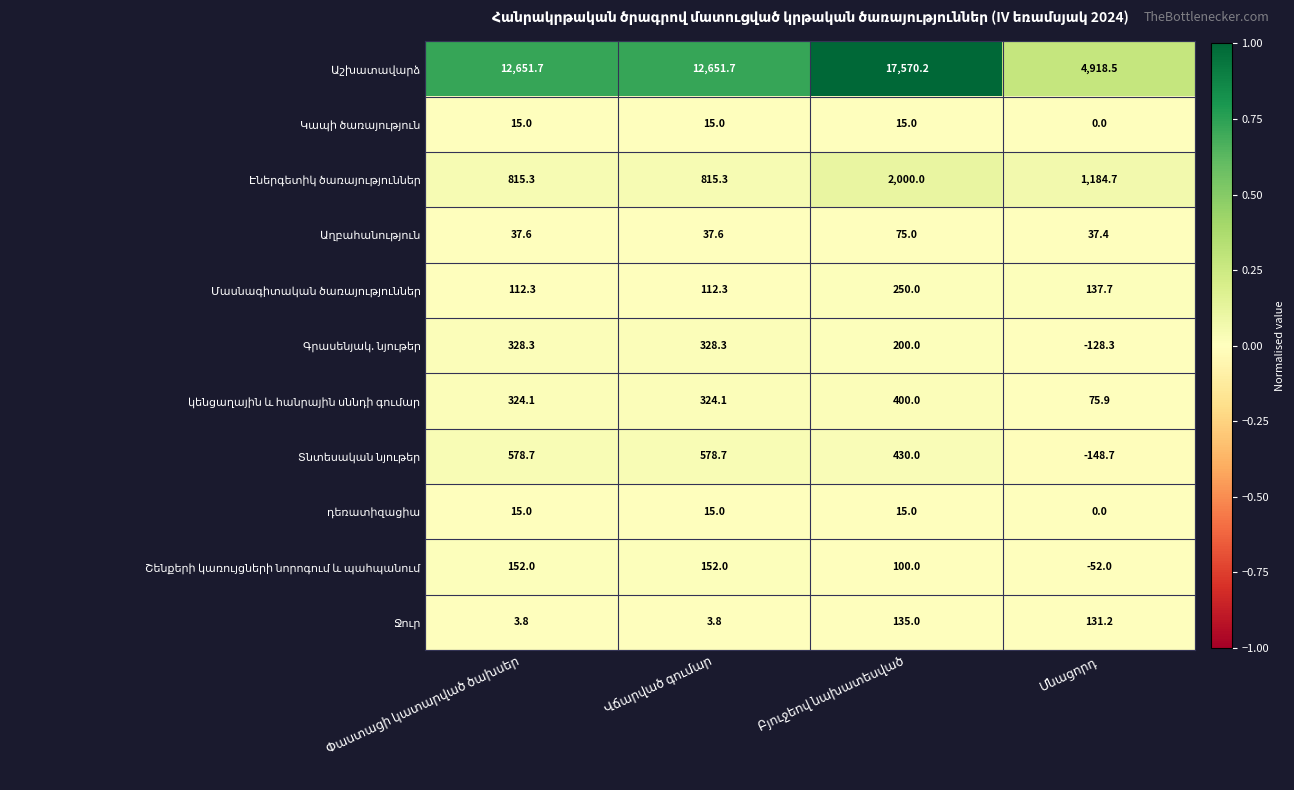

What is the smallest value displayed?

-148.7